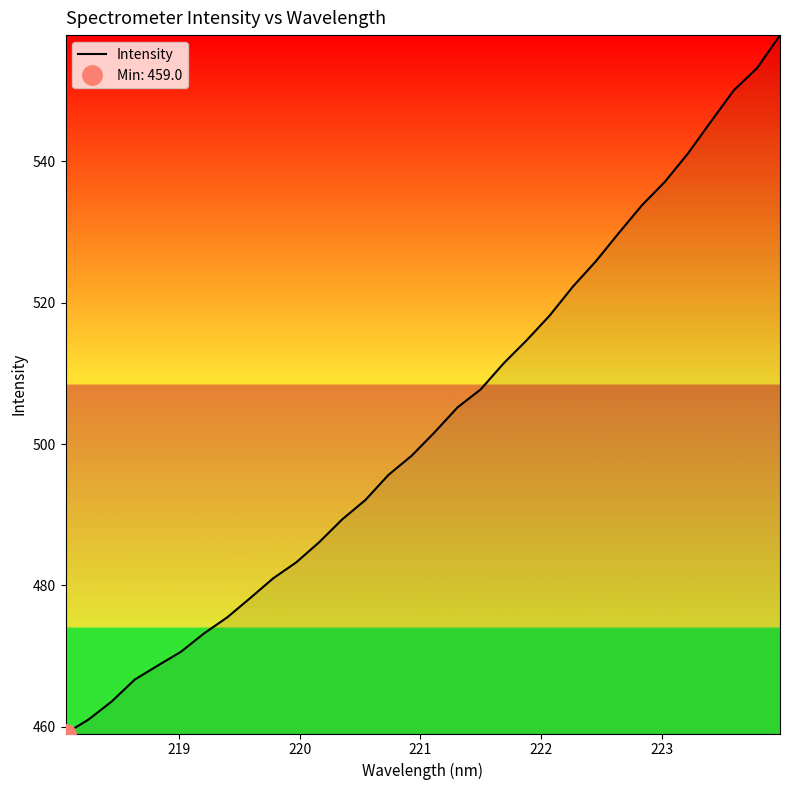

True or false: the data has more than 0 interior local peaks.

False